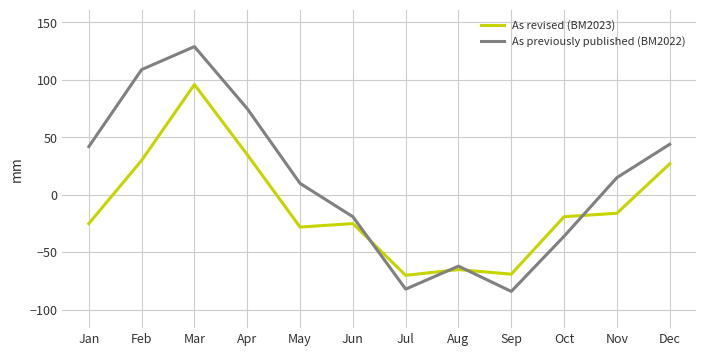

What is the maximum value for As previously published (BM2022)?

129